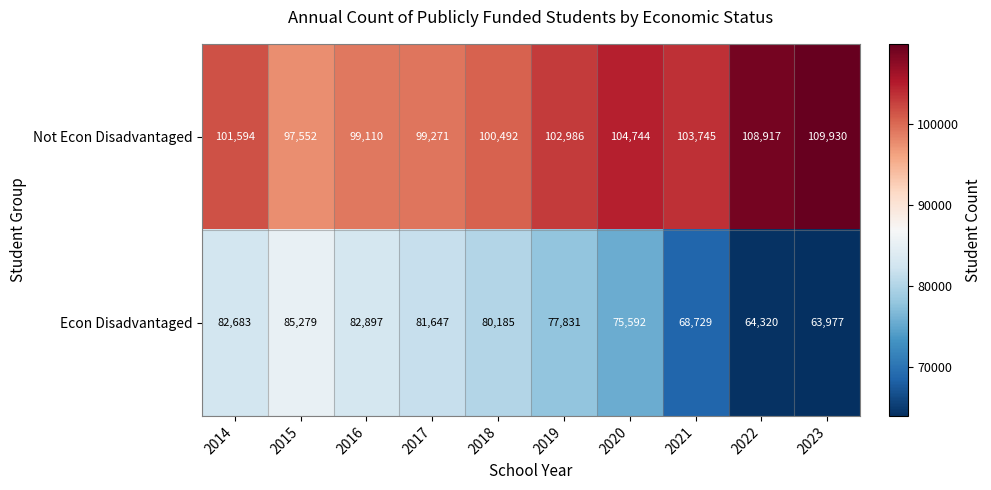

What is the difference between the second highest and second lowest values in the Not Econ Disadvantaged series?

9807